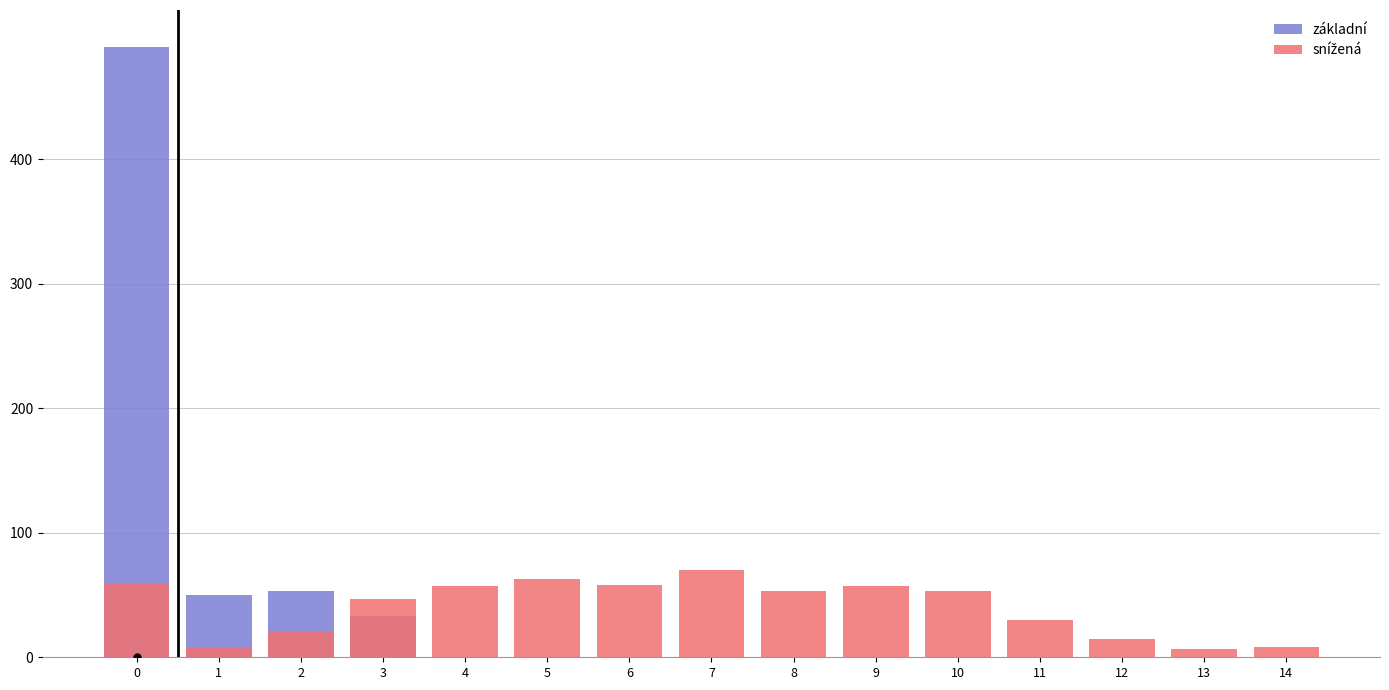

Which category has the lowest value in the snížená series?

13